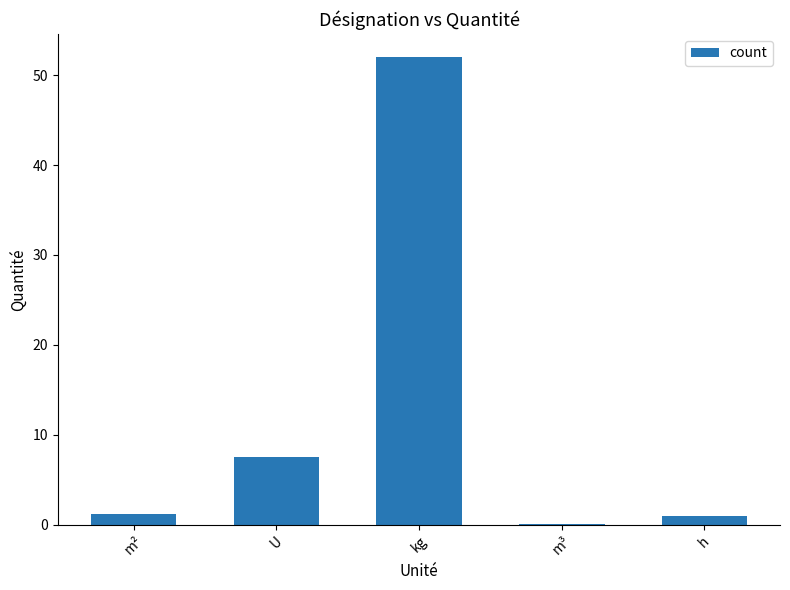

Between U and kg, which is larger?

kg